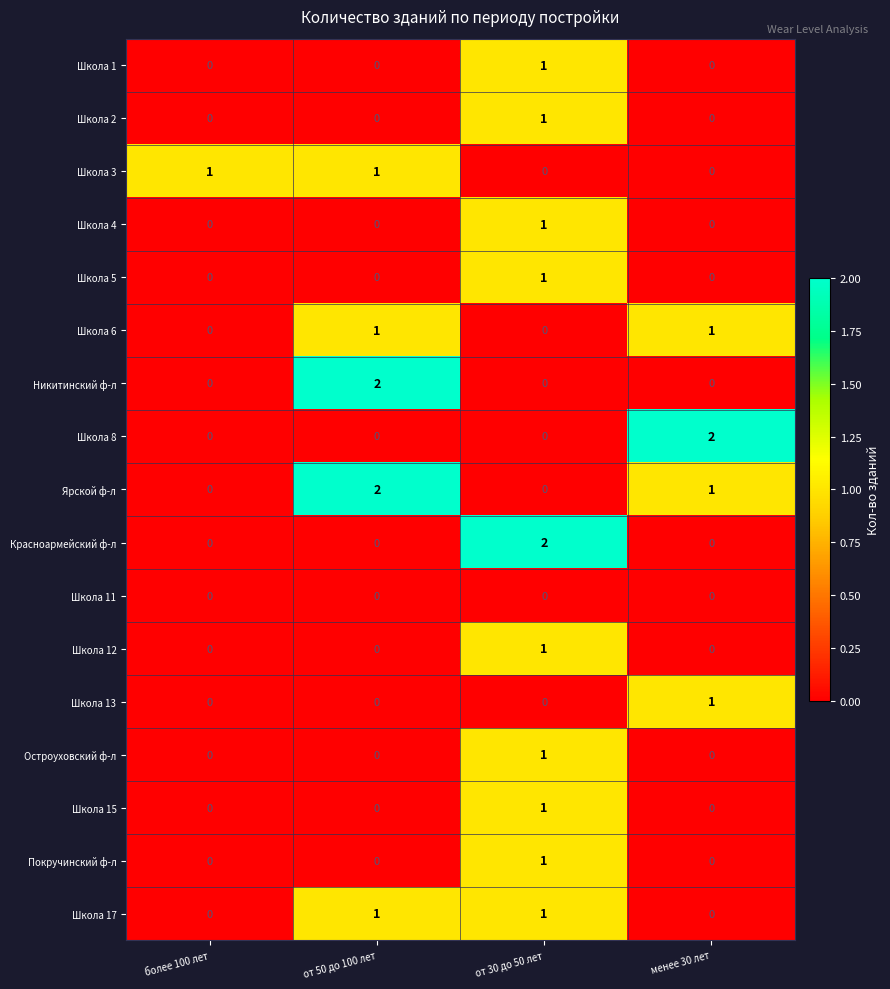

How many Школа 6 values are between 0 and 1?

4